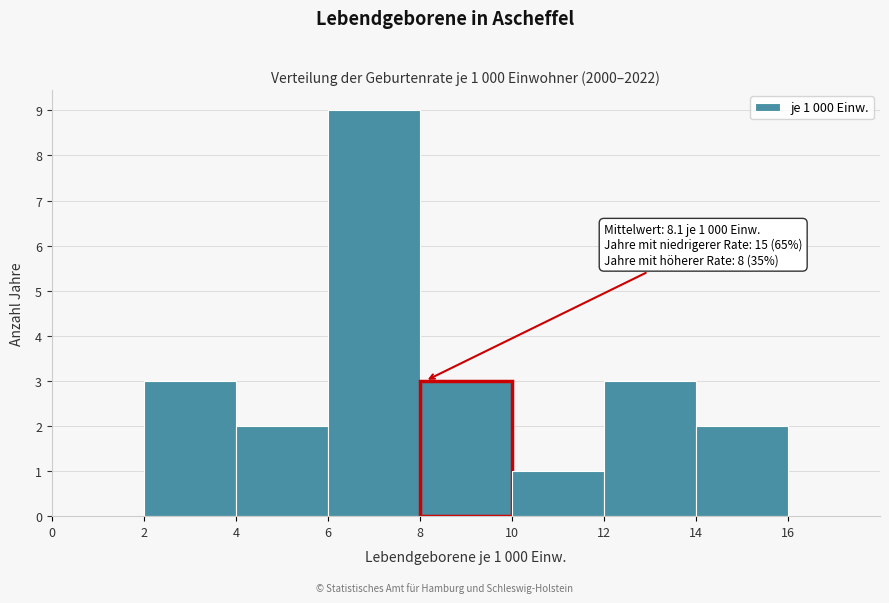

Over which range of the x-axis is the bar tallest?

6 to 8